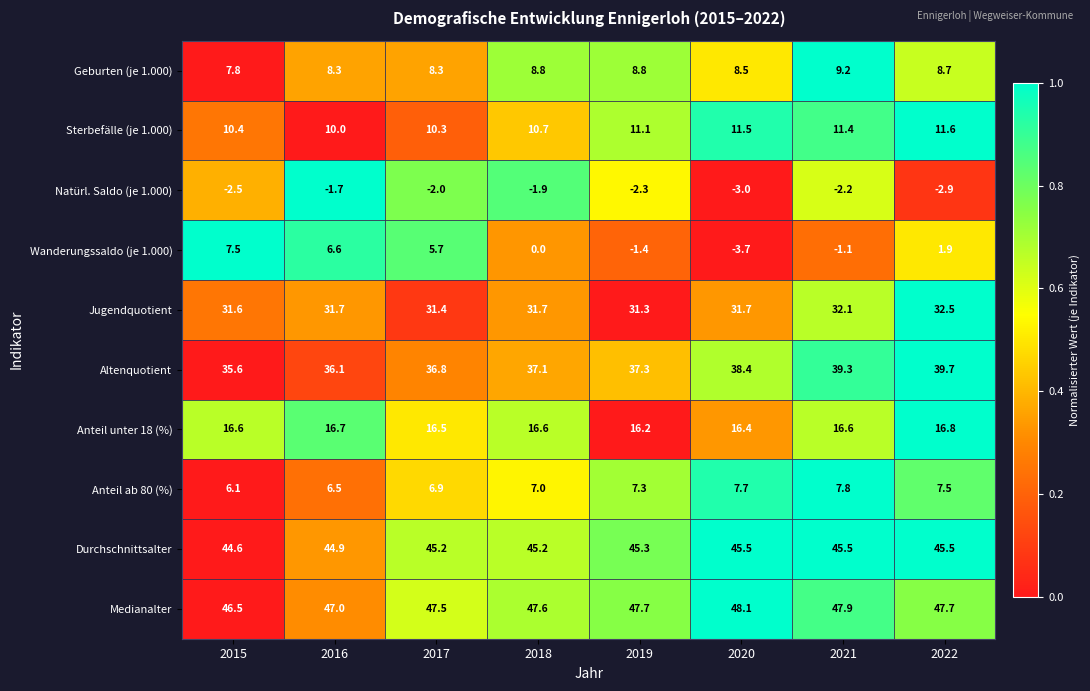

Between 2017 and 2022, which series saw the biggest shift?

Wanderungssaldo (je 1.000)